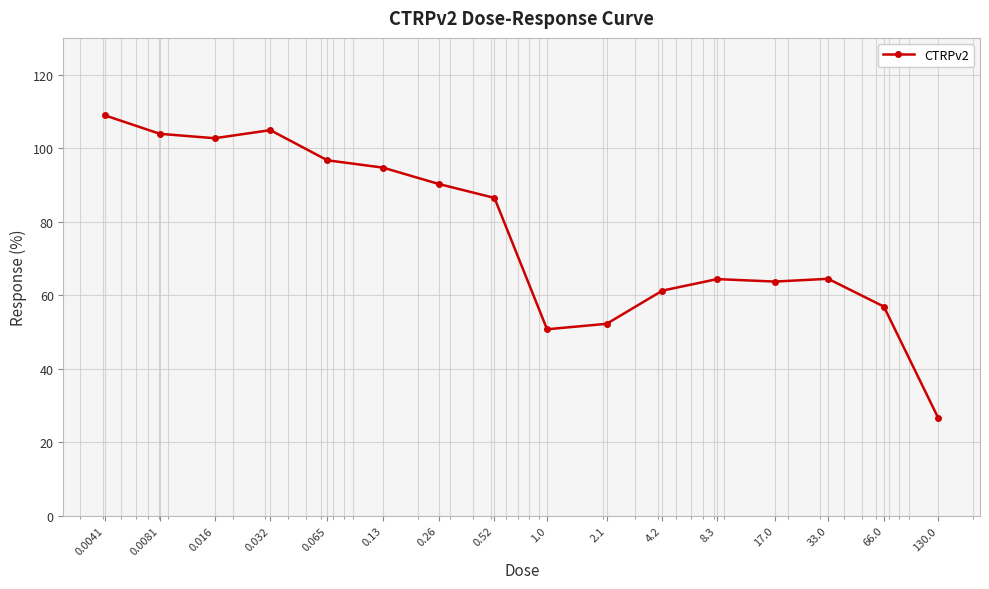

What is the sum of all values?

1228.6